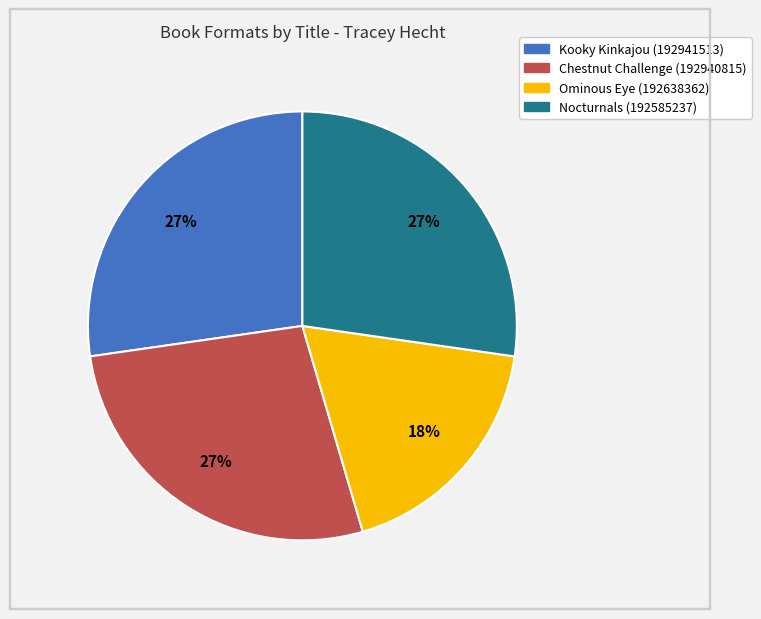

What is the smallest slice in the pie chart?

Ominous Eye (192638362)